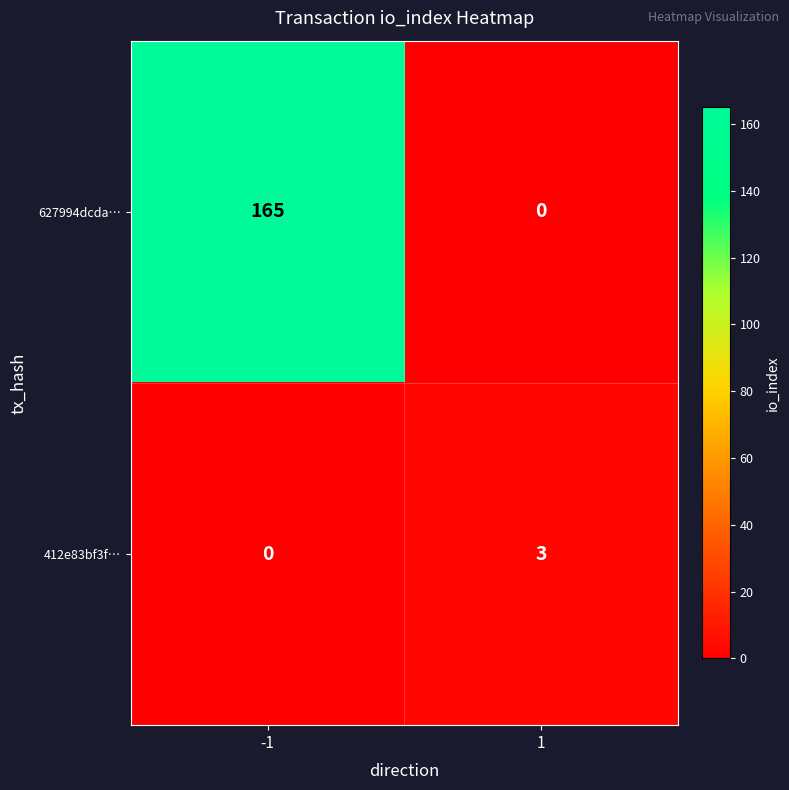

What is the spread (max minus min) of values at -1?

165